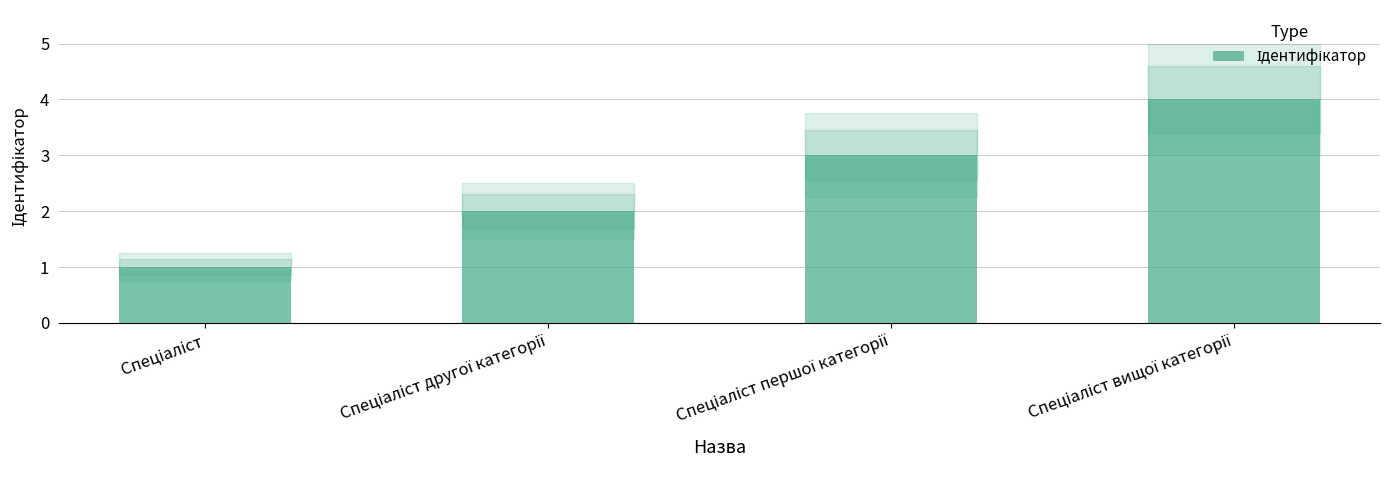

What is the smallest value displayed?

1